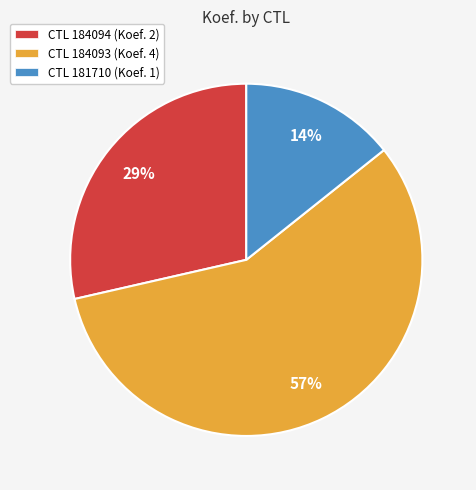

Which category has the biggest portion of the pie?

CTL 184093 (Koef. 4)